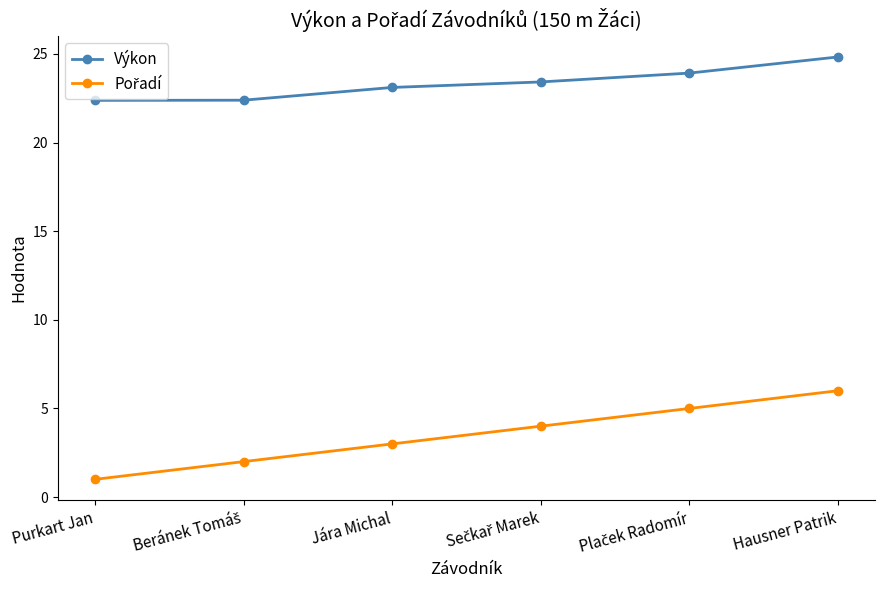

True or false: Výkon has a value of 23.1 at Jára Michal.

True